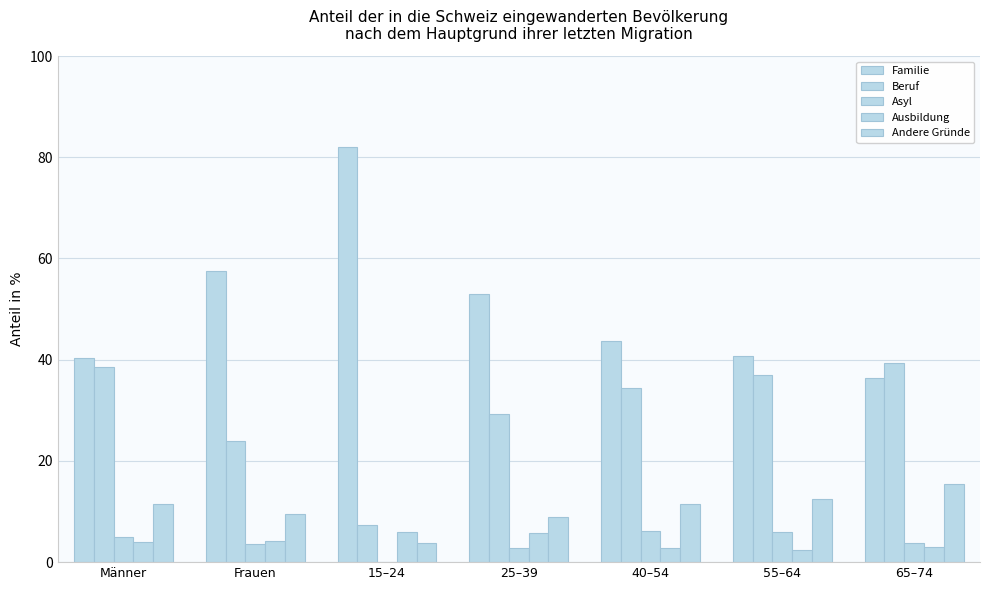

How many data points in Beruf are above 34?

4